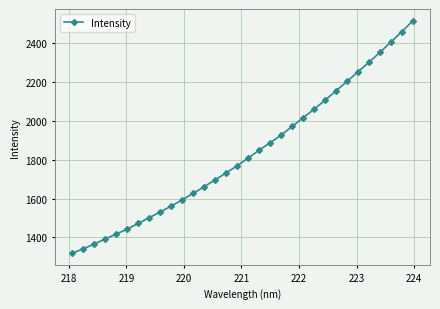

What is the difference between the second highest and second lowest values?

1117.9